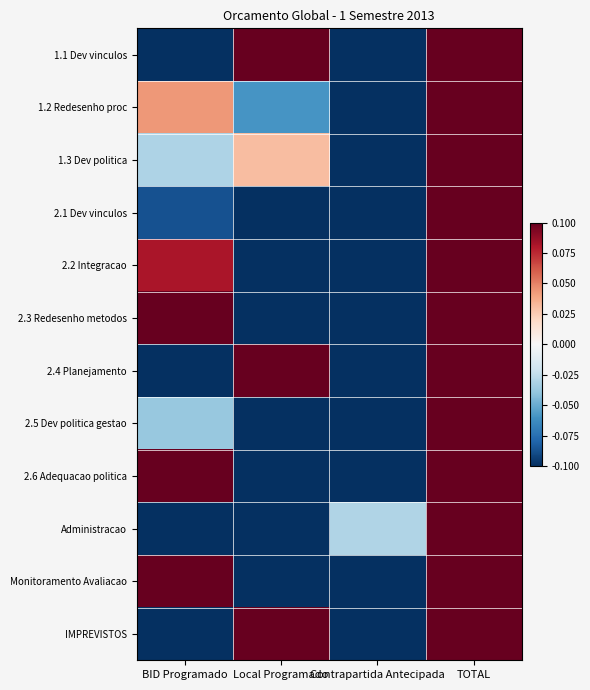

What is the spread (max minus min) of values at Local Programado?

0.9